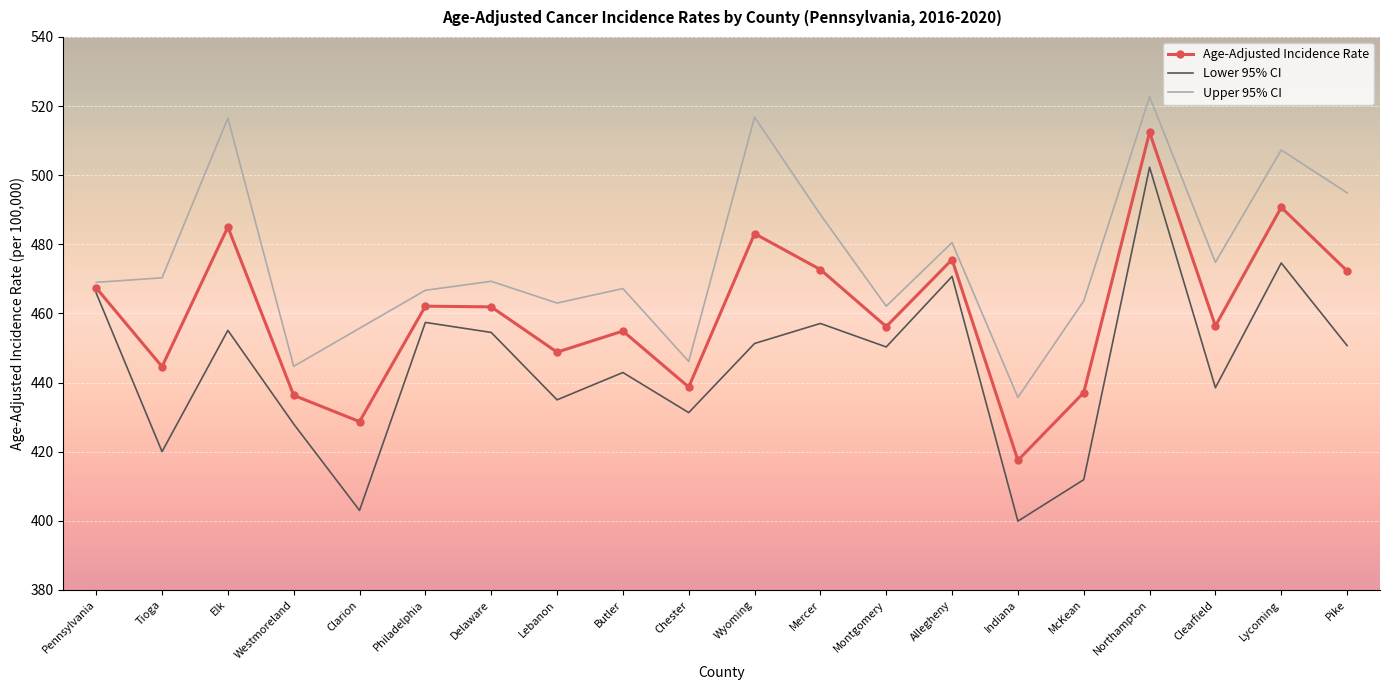

True or false: Upper 95% CI and Age-Adjusted Incidence Rate cross at least once.

False